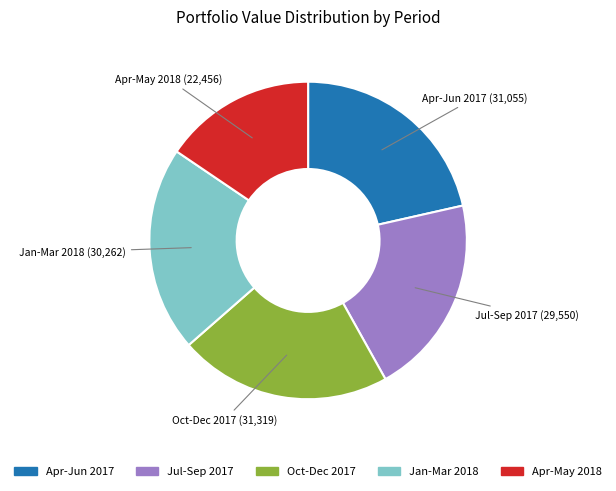

Is there any slice that represents more than half of the pie?

No